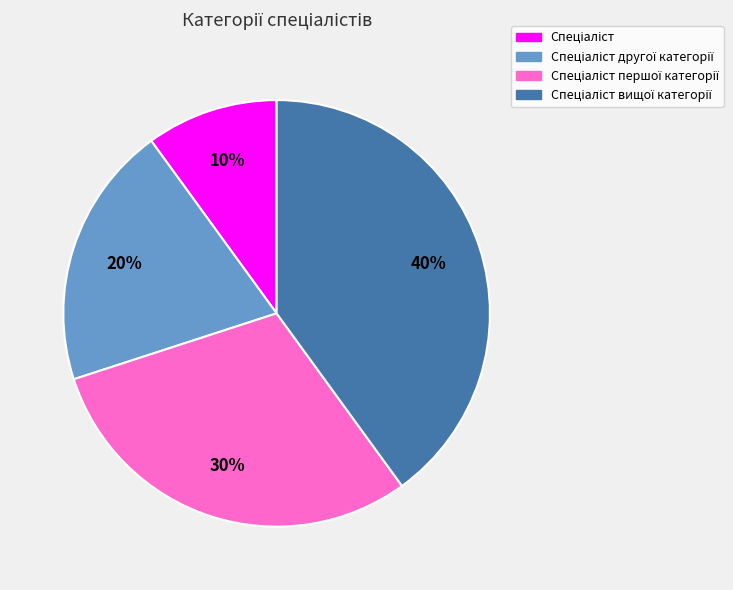

Does any single category account for the majority?

No